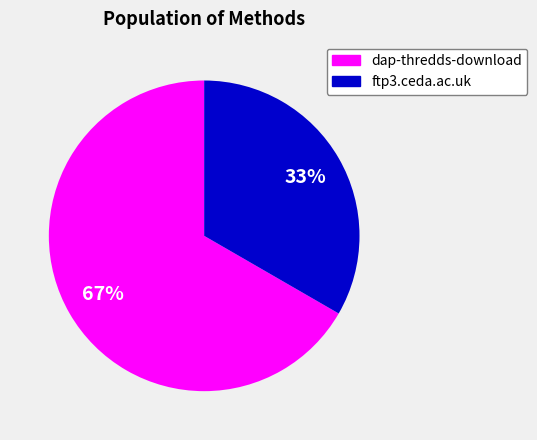

Which category accounts for the majority?

dap-thredds-download